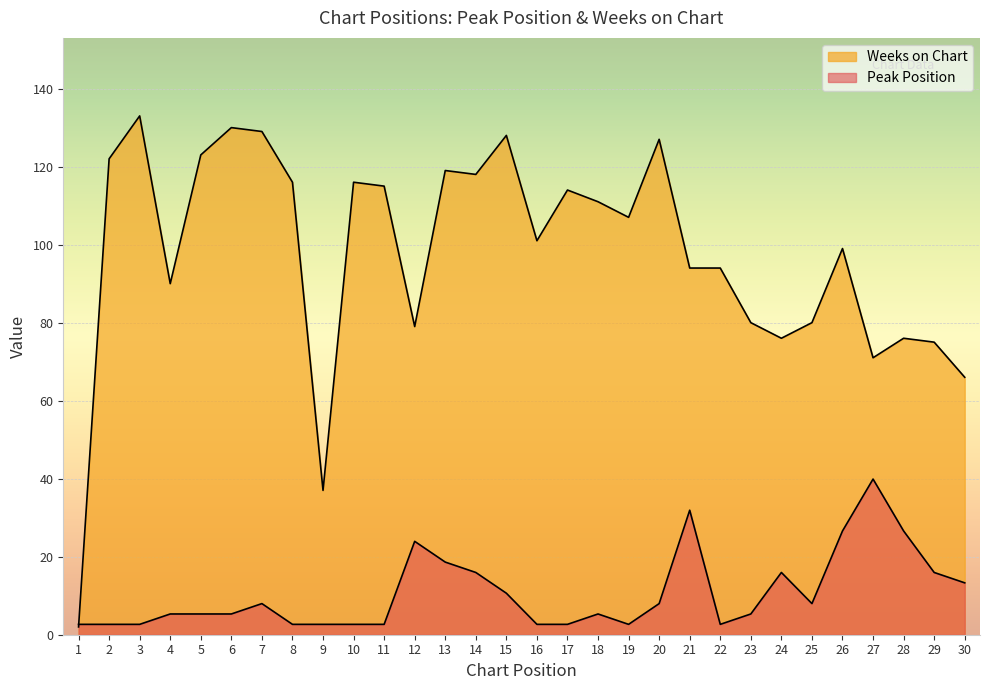

What is the average value of the Peak Position series?

10.6